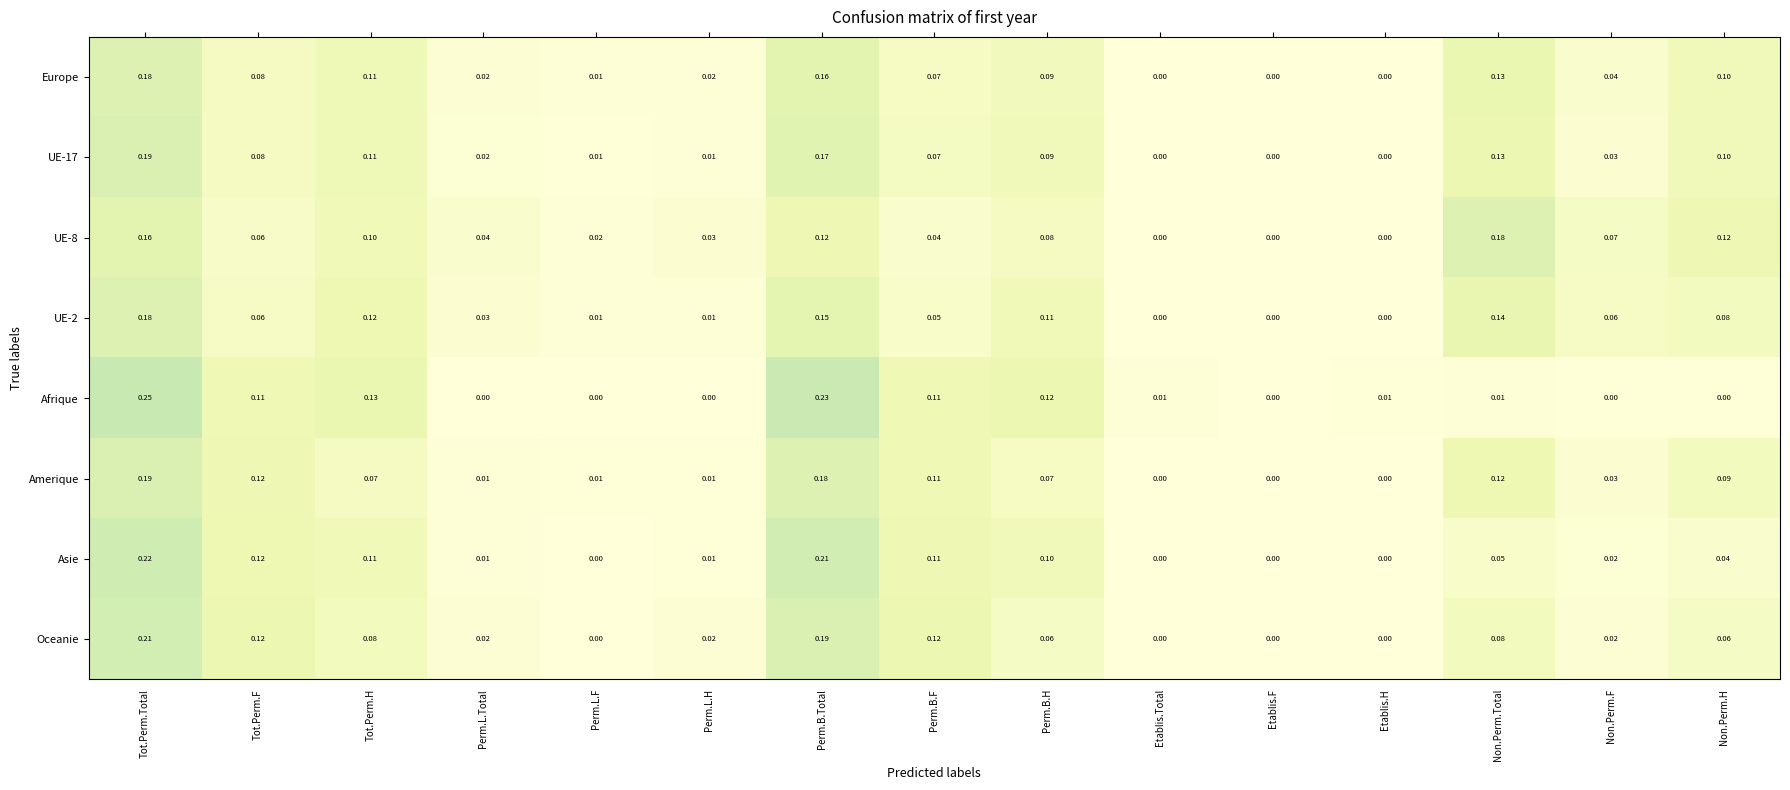

Which series has the widest spread of values?

Afrique